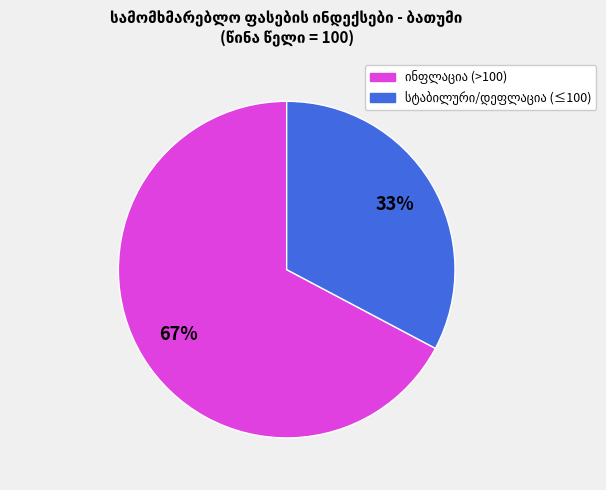

Does any single category account for the majority?

Yes